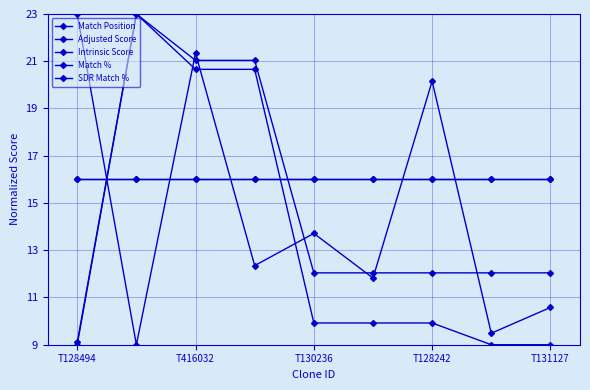

Does the chart have visible grid lines?

Yes